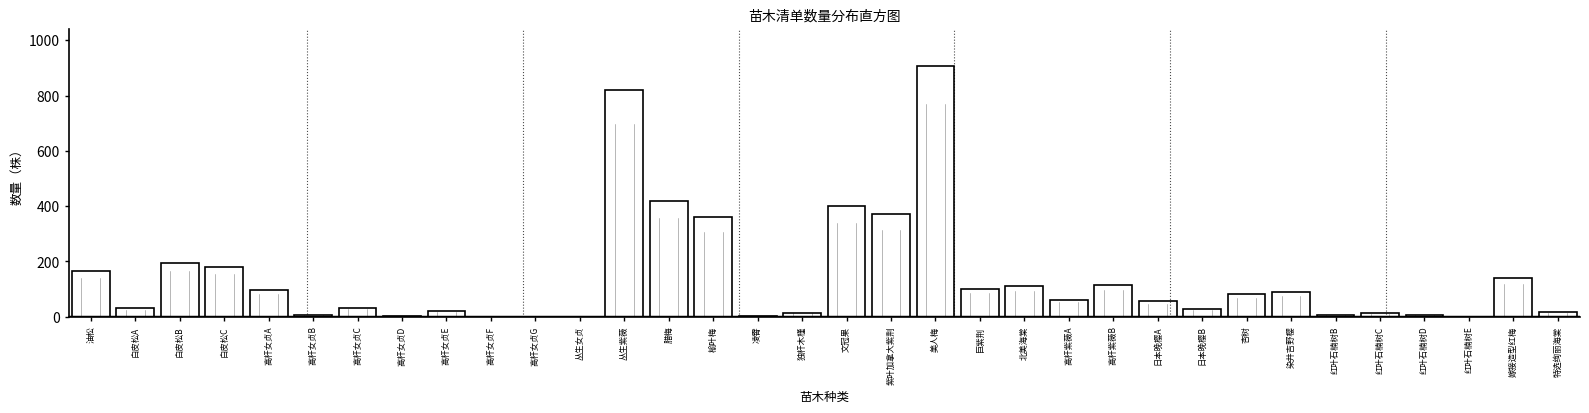

What is the sum of all values?

4857